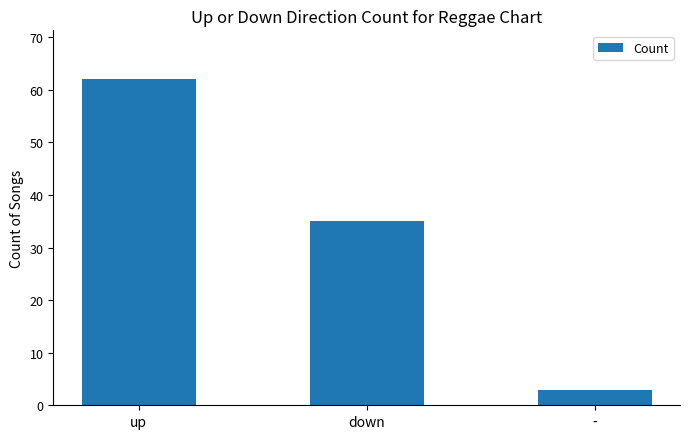

Does the chart contain any negative values?

No